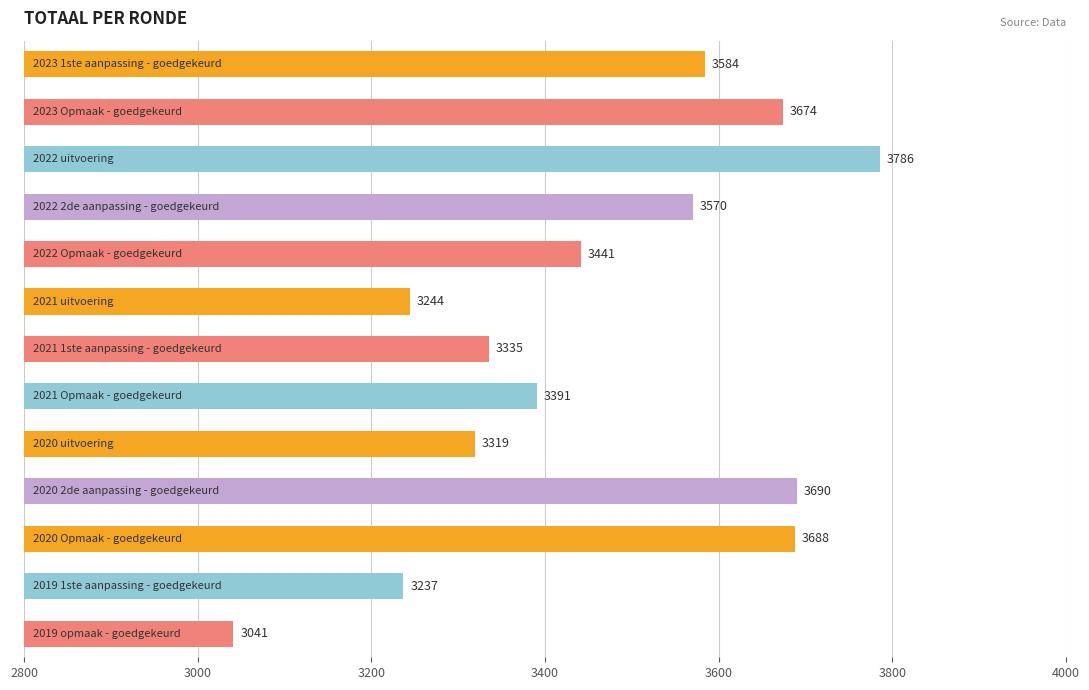

How many series are shown in this chart?

1